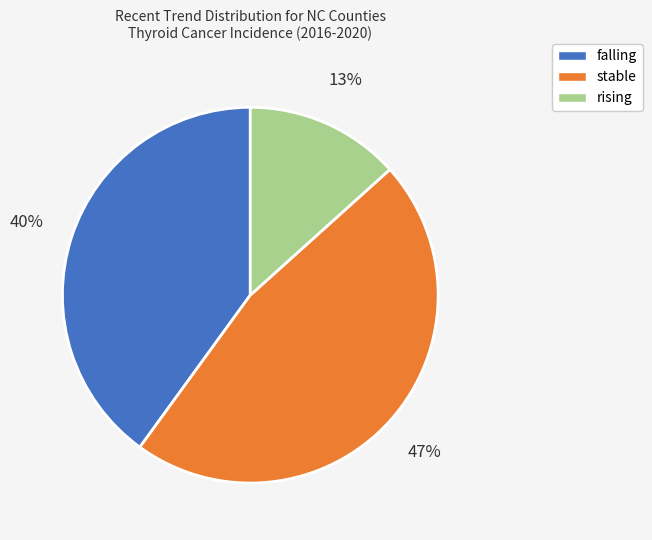

To the nearest percent, what is the combined percentage of falling and rising?

53%